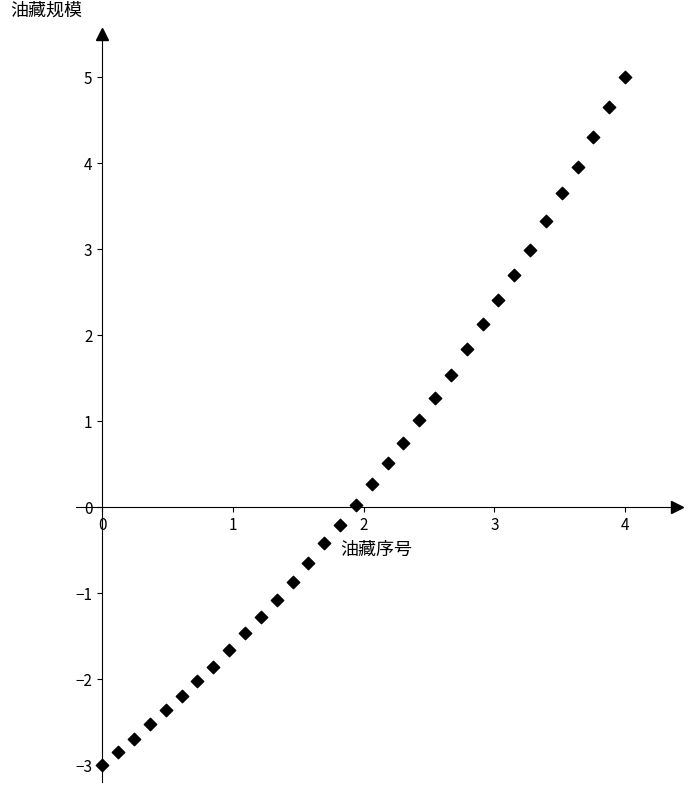

What is the range of Y values (max minus min)?

8.0